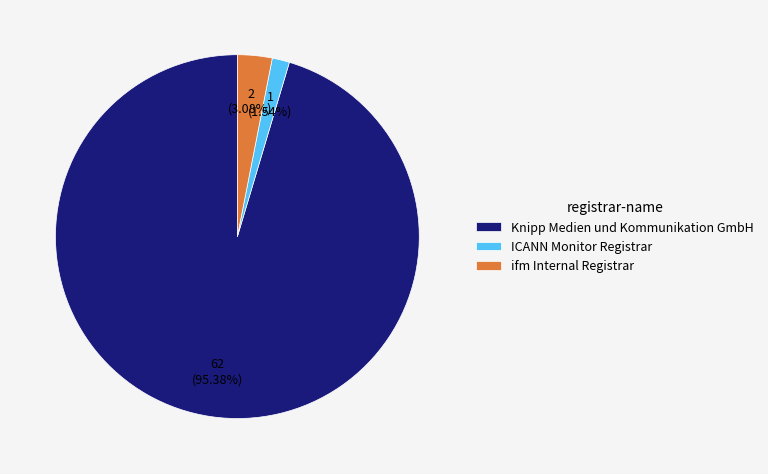

Count the number of slices in the pie.

3